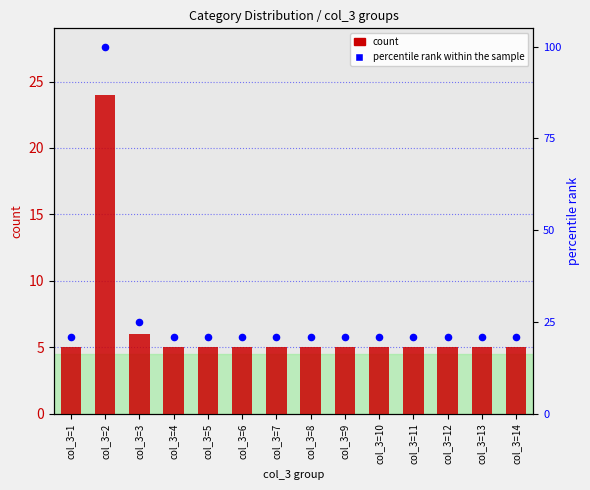

Which series reaches the maximum Y coordinate?

percentile rank within the sample